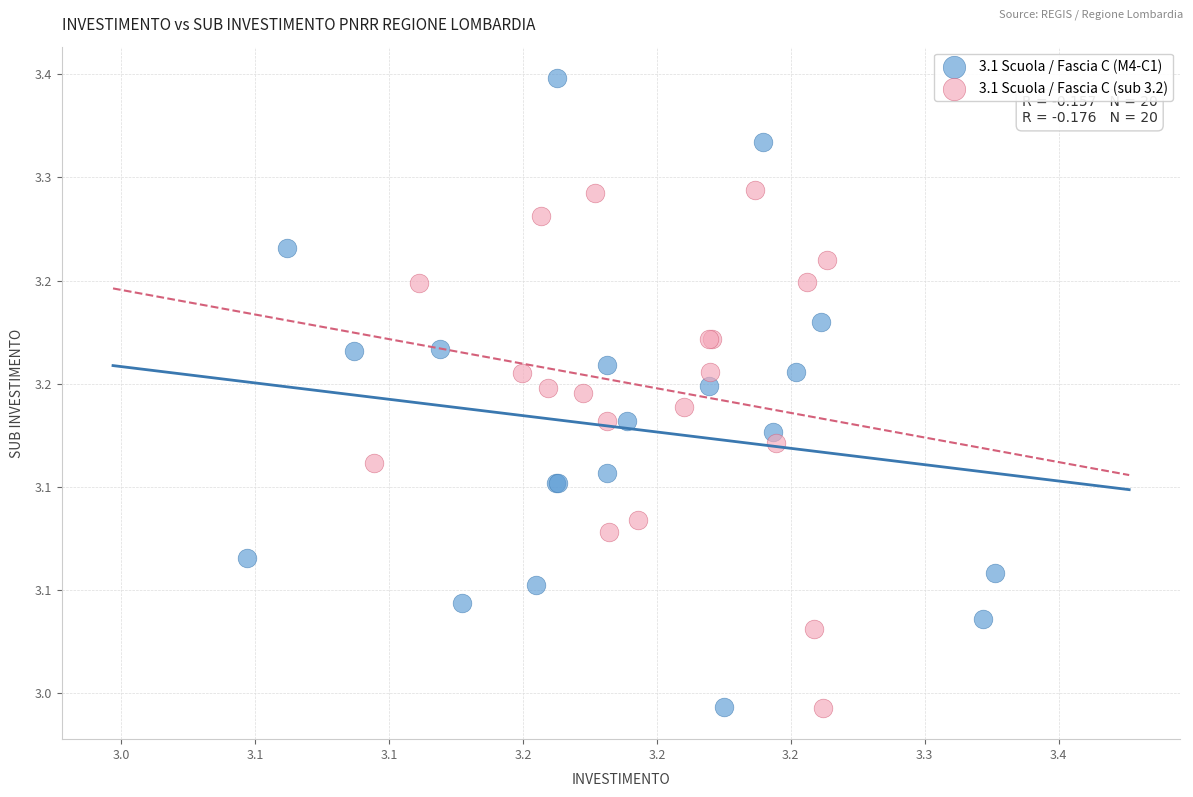

Which series has the widest spread of Y values?

3.1 Scuola / Fascia C (M4-C1)